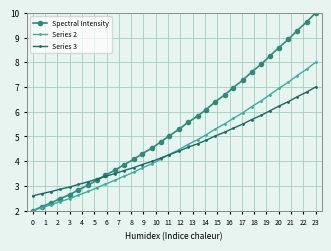

How many values in the Series 2 series are below 4?

14